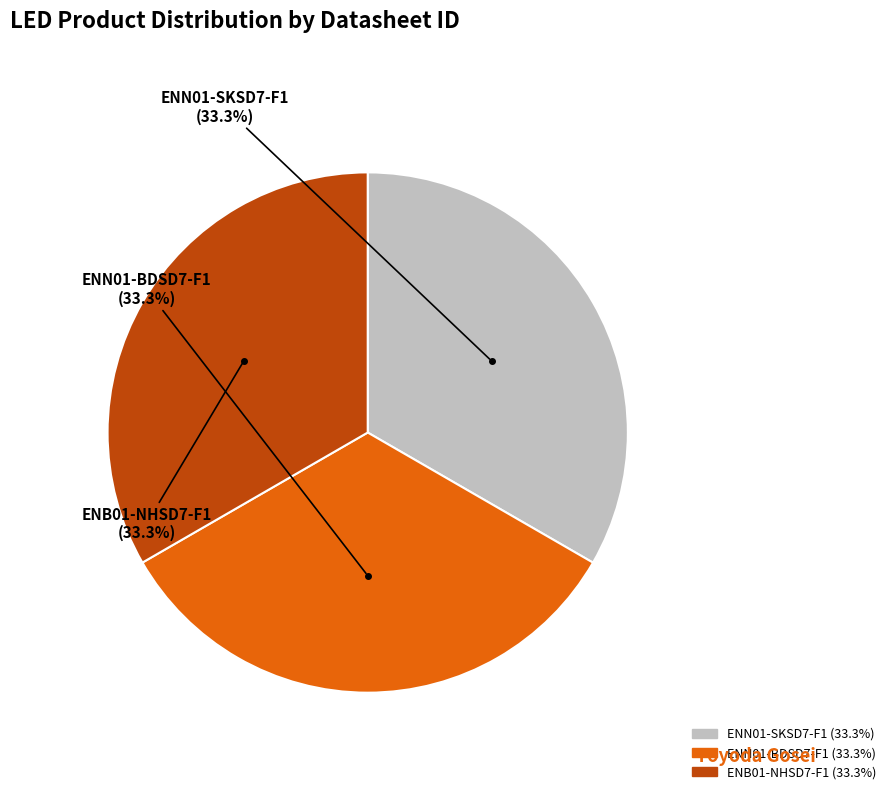

Does ENN01-BDSD7-F1 represent more than half of the total?

No